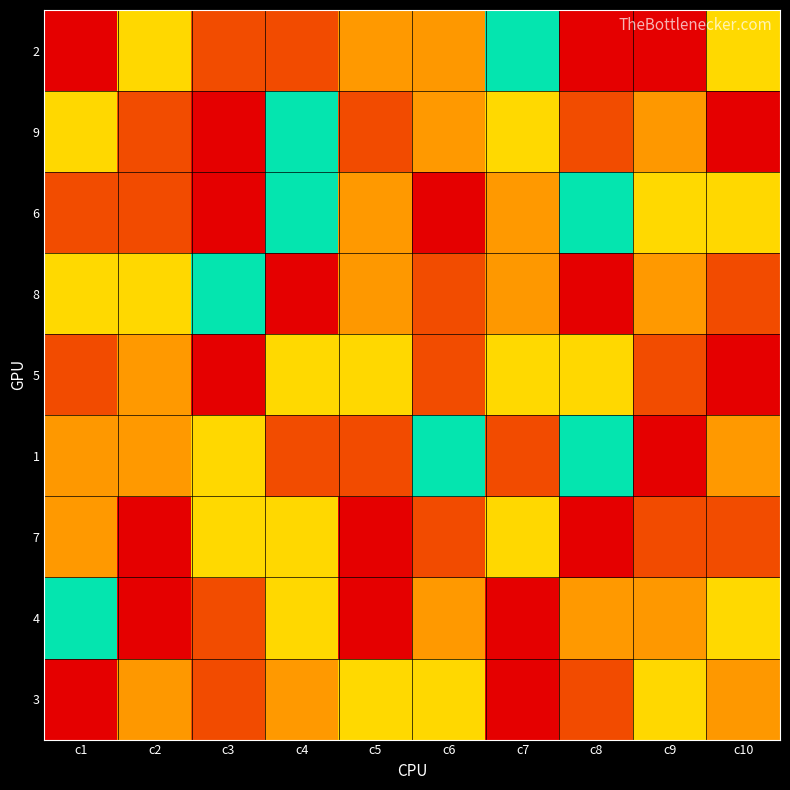

How many series are shown in this chart?

9